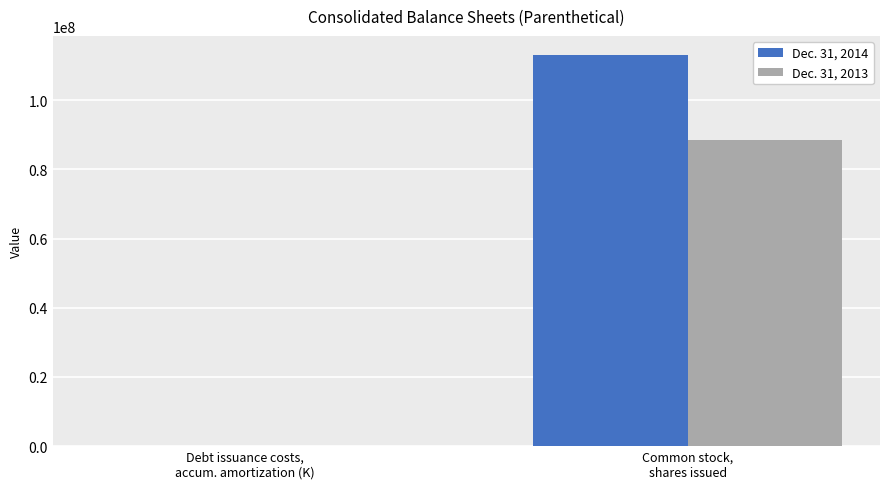

Which series has the largest range (max minus min)?

Dec. 31, 2014